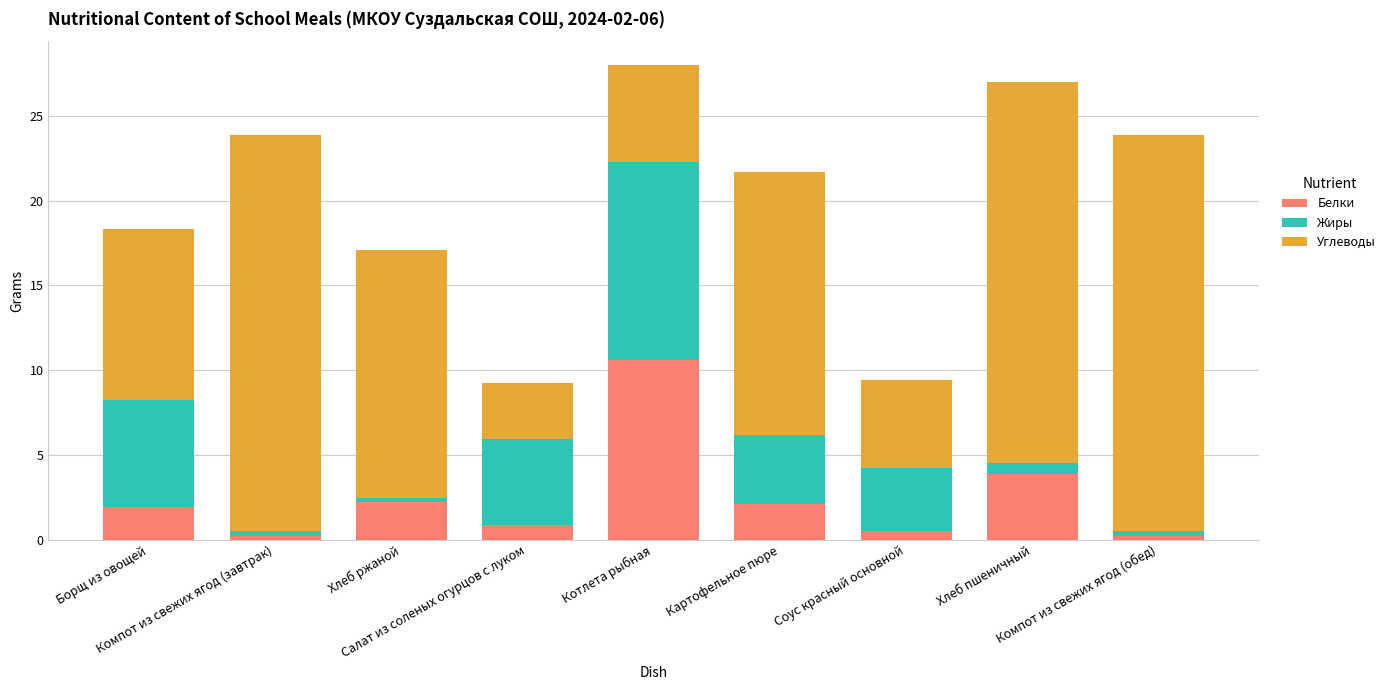

What is the maximum value for Белки?

10.6